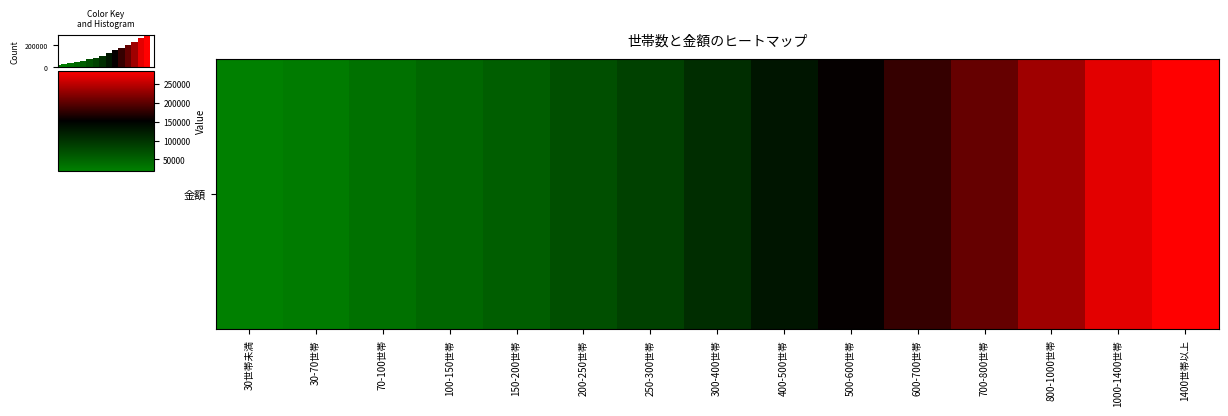

What is the greatest value displayed?

285000